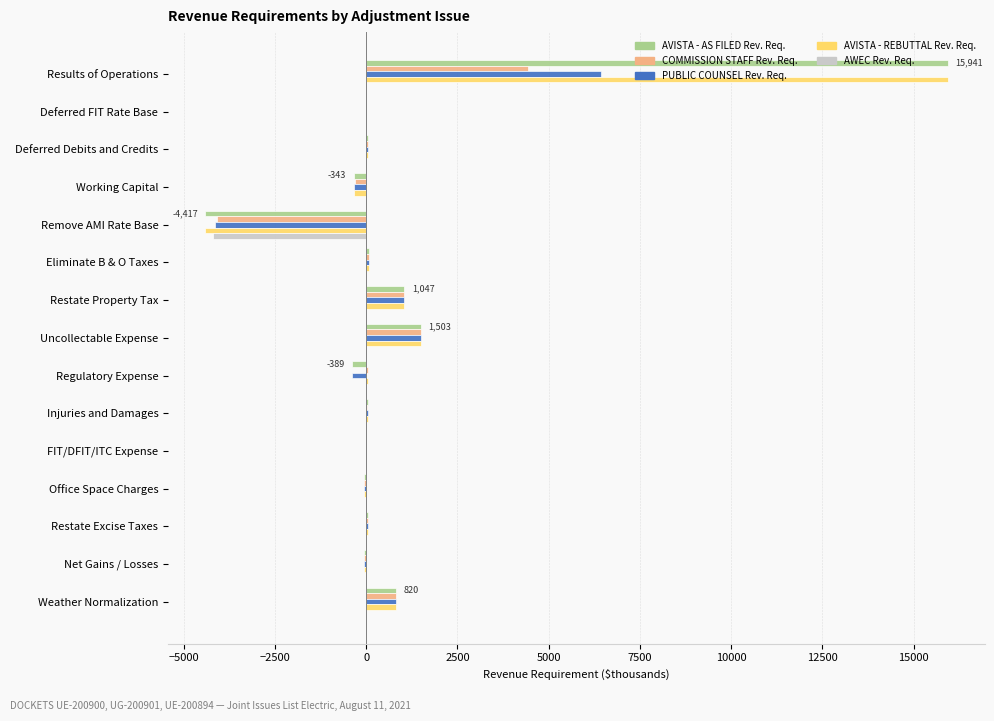

What is the sum of all AVISTA - AS FILED Rev. Req. values?

14280